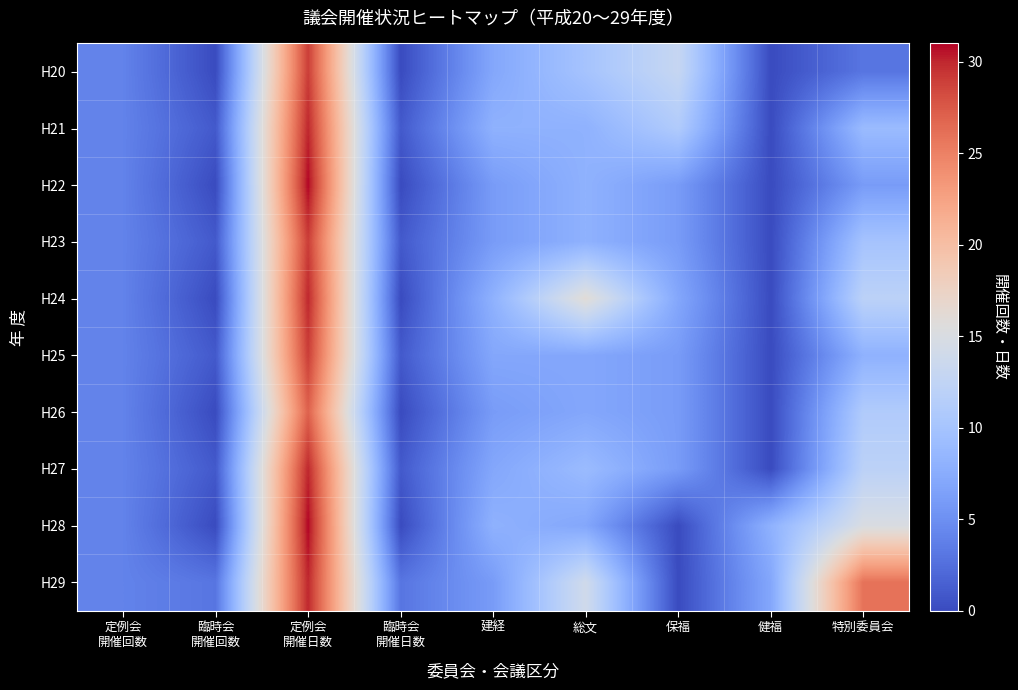

Reading right to left, list all the values displayed in this chart.

H20: 特別委員会=3	健福=0	保福=13	総文=10	建経=7	臨時会
開催日数=0	定例会
開催日数=29	臨時会
開催回数=0	定例会
開催回数=4
H21: 特別委員会=9	健福=0	保福=11	総文=8	建経=8	臨時会
開催日数=1	定例会
開催日数=30	臨時会
開催回数=1	定例会
開催回数=4
H22: 特別委員会=6	健福=0	保福=6	総文=8	建経=6	臨時会
開催日数=0	定例会
開催日数=31	臨時会
開催回数=0	定例会
開催回数=4
H23: 特別委員会=10	健福=0	保福=6	総文=8	建経=6	臨時会
開催日数=1	定例会
開催日数=29	臨時会
開催回数=1	定例会
開催回数=4
H24: 特別委員会=12	健福=0	保福=7	総文=16	建経=8	臨時会
開催日数=0	定例会
開催日数=30	臨時会
開催回数=0	定例会
開催回数=4
H25: 特別委員会=8	健福=0	保福=6	総文=7	建経=7	臨時会
開催日数=1	定例会
開催日数=29	臨時会
開催回数=1	定例会
開催回数=4
H26: 特別委員会=11	健福=0	保福=6	総文=7	建経=6	臨時会
開催日数=0	定例会
開催日数=27	臨時会
開催回数=0	定例会
開催回数=4
H27: 特別委員会=12	健福=0	保福=6	総文=9	建経=7	臨時会
開催日数=1	定例会
開催日数=30	臨時会
開催回数=1	定例会
開催回数=4
H28: 特別委員会=15	健福=8	保福=0	総文=7	建経=8	臨時会
開催日数=0	定例会
開催日数=31	臨時会
開催回数=0	定例会
開催回数=4
H29: 特別委員会=26	健福=7	保福=0	総文=14	建経=6	臨時会
開催日数=3	定例会
開催日数=30	臨時会
開催回数=3	定例会
開催回数=4